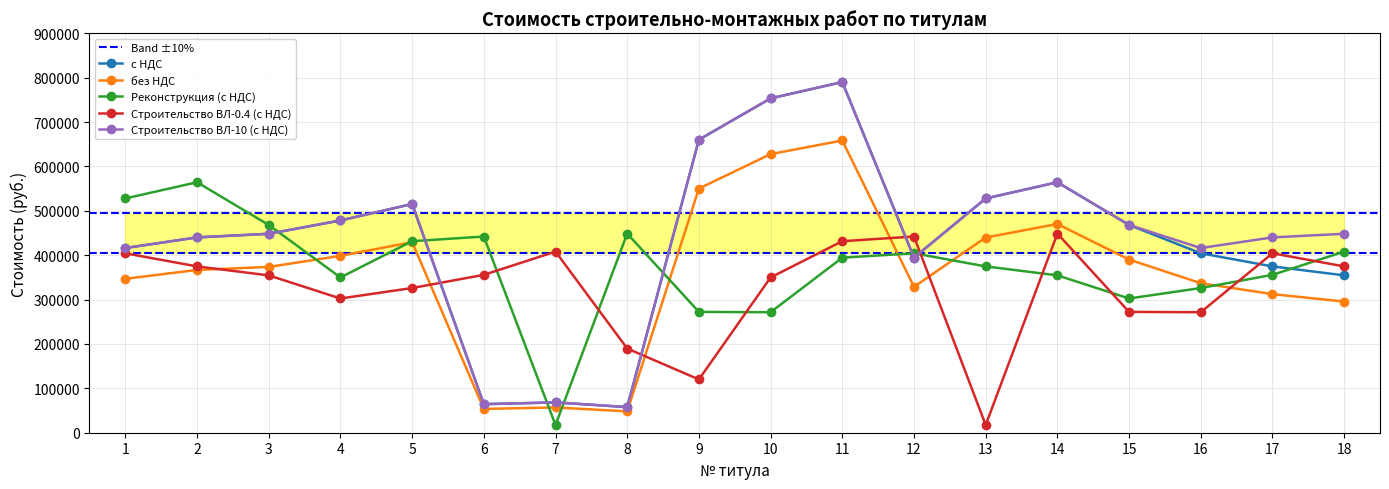

How many values in the Строительство ВЛ-10 (с НДС) series exceed 448248?

10